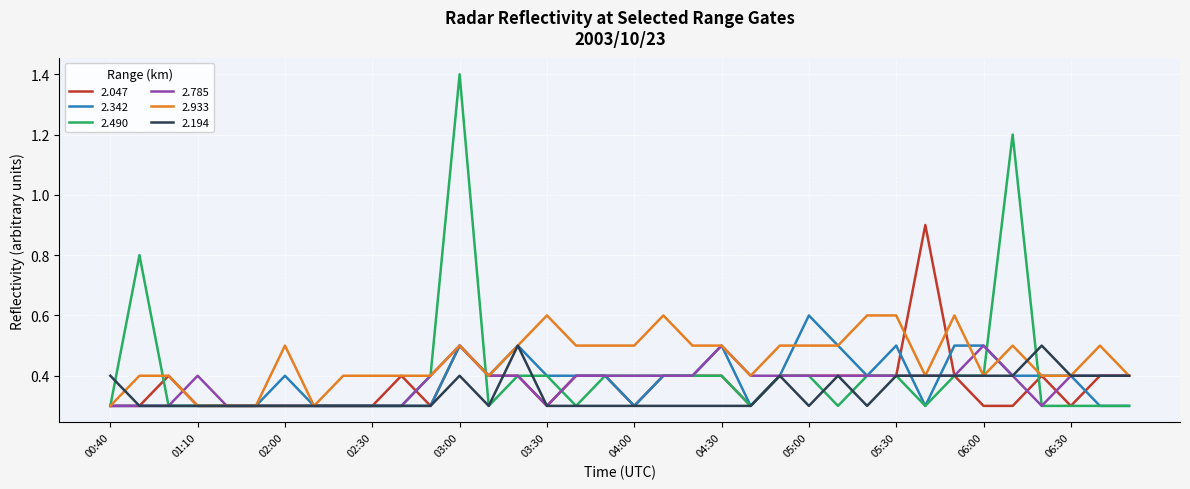

Reading left to right, extract all data points from this chart.

2.047: 0.3	0.3	0.4	0.3	0.3	0.3	0.3	0.3	0.3	0.3	0.4	0.3	0.5	0.4	0.4	0.3	0.4	0.4	0.3	0.4	0.4	0.4	0.3	0.4	0.4	0.4	0.4	0.4	0.9	0.4	0.3	0.3	0.4	0.3	0.4	0.4
2.342: 0.3	0.3	0.3	0.3	0.3	0.3	0.4	0.3	0.3	0.3	0.3	0.3	0.5	0.4	0.5	0.4	0.4	0.4	0.3	0.4	0.4	0.5	0.3	0.4	0.6	0.5	0.4	0.5	0.3	0.5	0.5	0.4	0.4	0.4	0.3	0.3
2.490: 0.3	0.8	0.3	0.3	0.3	0.3	0.3	0.3	0.3	0.3	0.3	0.4	1.4	0.3	0.4	0.4	0.3	0.4	0.4	0.4	0.4	0.4	0.3	0.4	0.4	0.3	0.4	0.4	0.3	0.4	0.4	1.2	0.3	0.3	0.3	0.3
2.785: 0.3	0.3	0.3	0.4	0.3	0.3	0.3	0.3	0.3	0.3	0.3	0.4	0.5	0.4	0.4	0.3	0.4	0.4	0.4	0.4	0.4	0.5	0.4	0.4	0.4	0.4	0.4	0.4	0.4	0.4	0.5	0.4	0.3	0.4	0.4	0.4
2.933: 0.3	0.4	0.4	0.3	0.3	0.3	0.5	0.3	0.4	0.4	0.4	0.4	0.5	0.4	0.5	0.6	0.5	0.5	0.5	0.6	0.5	0.5	0.4	0.5	0.5	0.5	0.6	0.6	0.4	0.6	0.4	0.5	0.4	0.4	0.5	0.4
2.194: 0.4	0.3	0.3	0.3	0.3	0.3	0.3	0.3	0.3	0.3	0.3	0.3	0.4	0.3	0.5	0.3	0.3	0.3	0.3	0.3	0.3	0.3	0.3	0.4	0.3	0.4	0.3	0.4	0.4	0.4	0.4	0.4	0.5	0.4	0.4	0.4